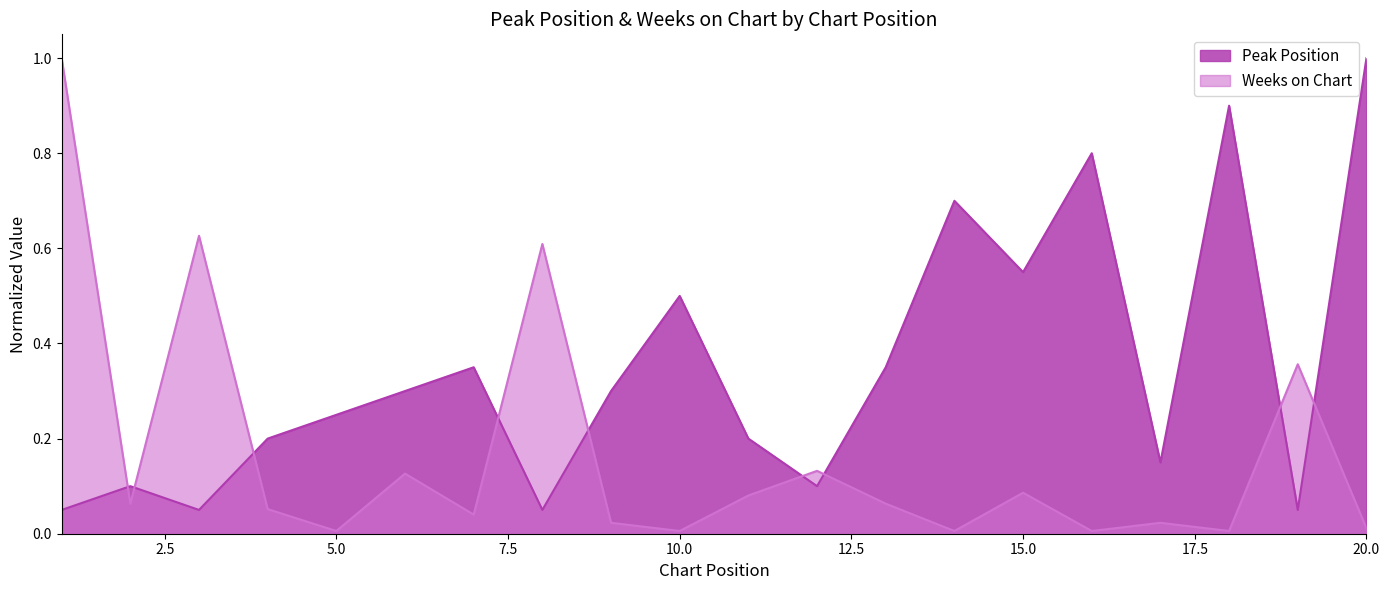

At which category does Weeks on Chart reach its first local peak?

3